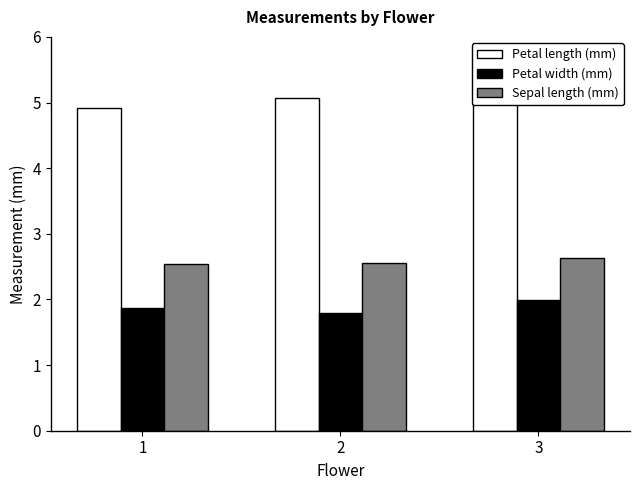

Which series has the largest total across all categories?

Petal length (mm)